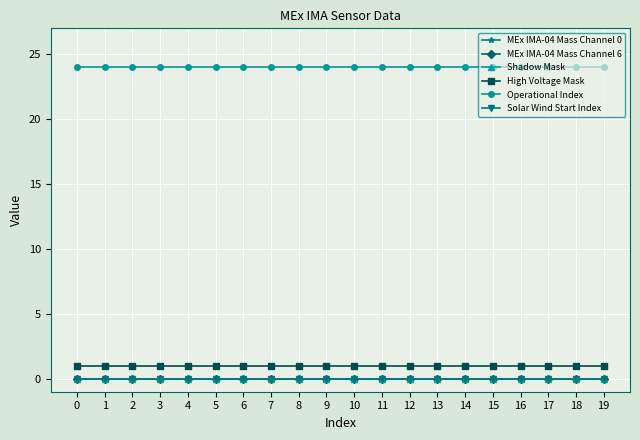

At how many categories does at least one series exceed 22?

20